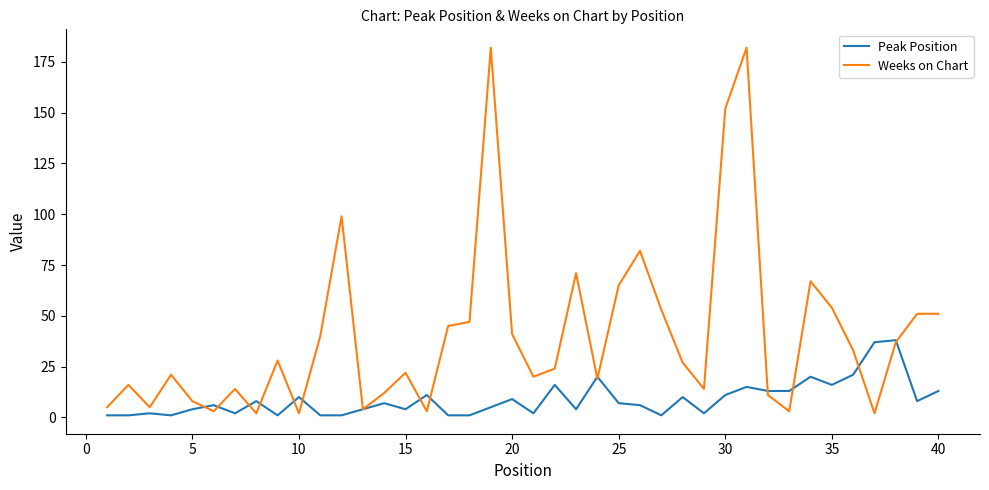

How many series are shown in this chart?

2